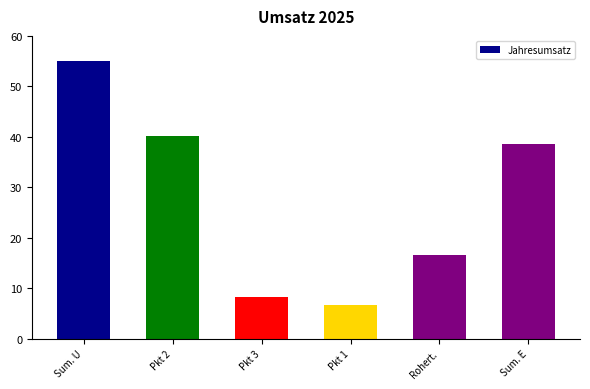

Reading right to left, transcribe all the data shown in this chart.

38.5	16.5	6.6	8.2	40.2	55.0